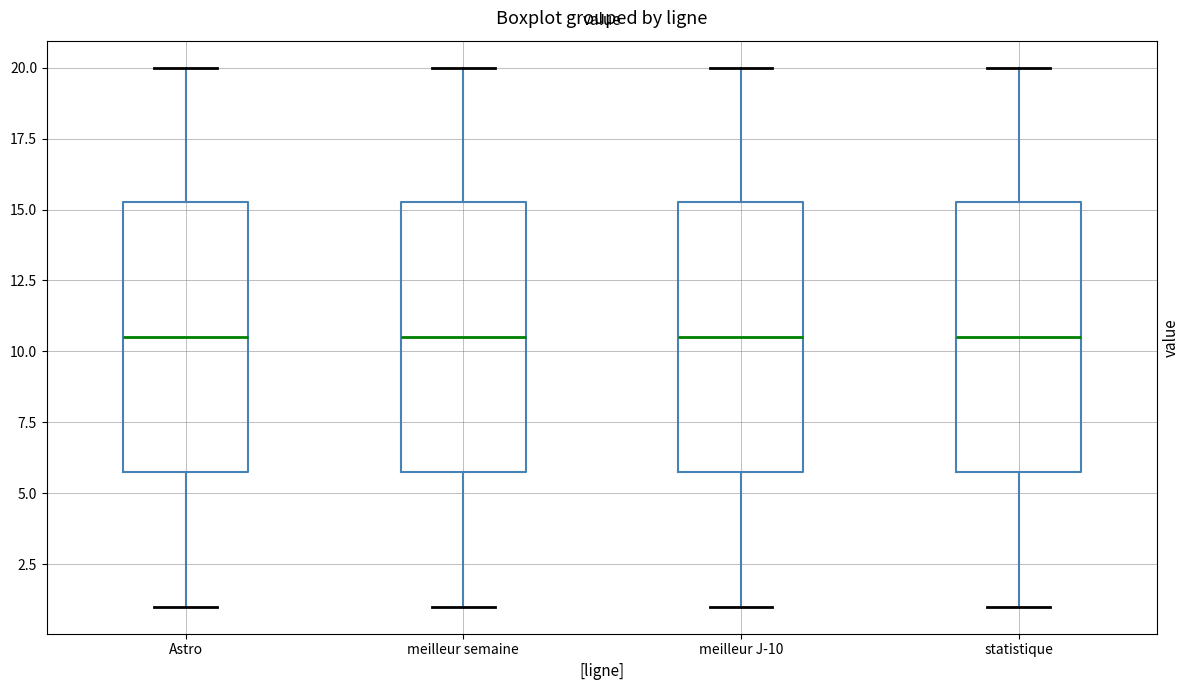

Where is the upper edge of the box for Astro on the y-axis? The values are not printed on the chart, so give them approximately, as read against the axis.

15.5